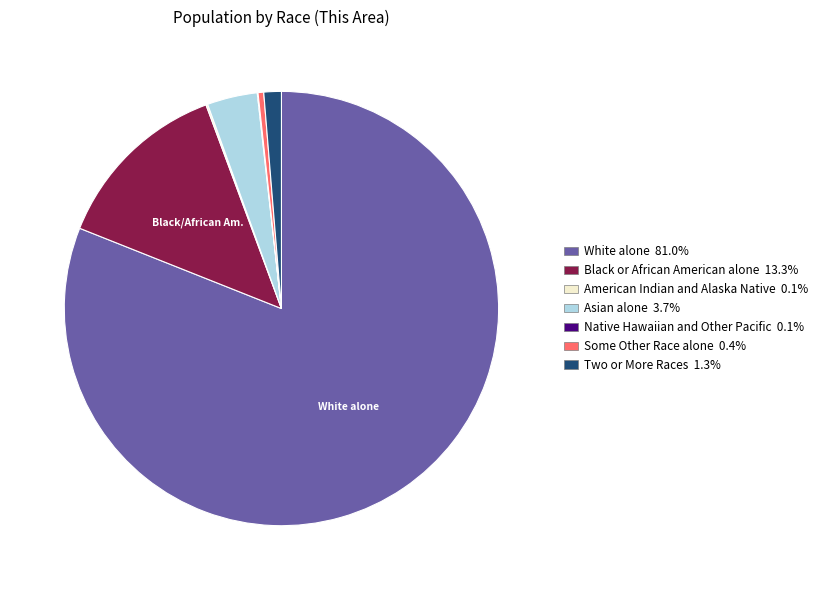

What is the largest slice in the pie chart?

White alone